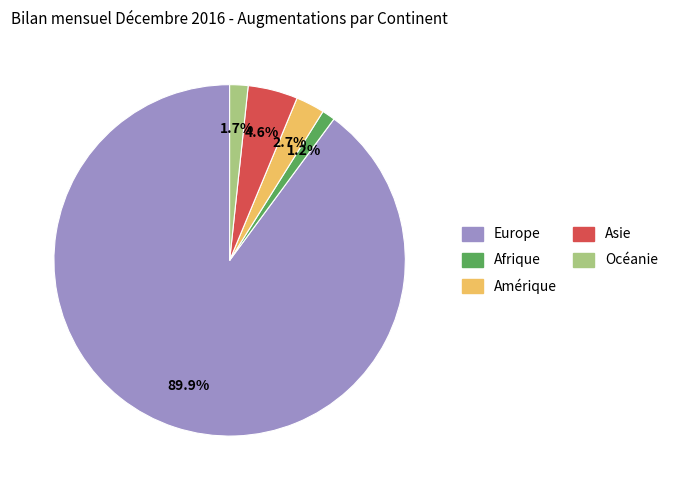

To the nearest percent, what percentage of the pie is Océanie?

2%